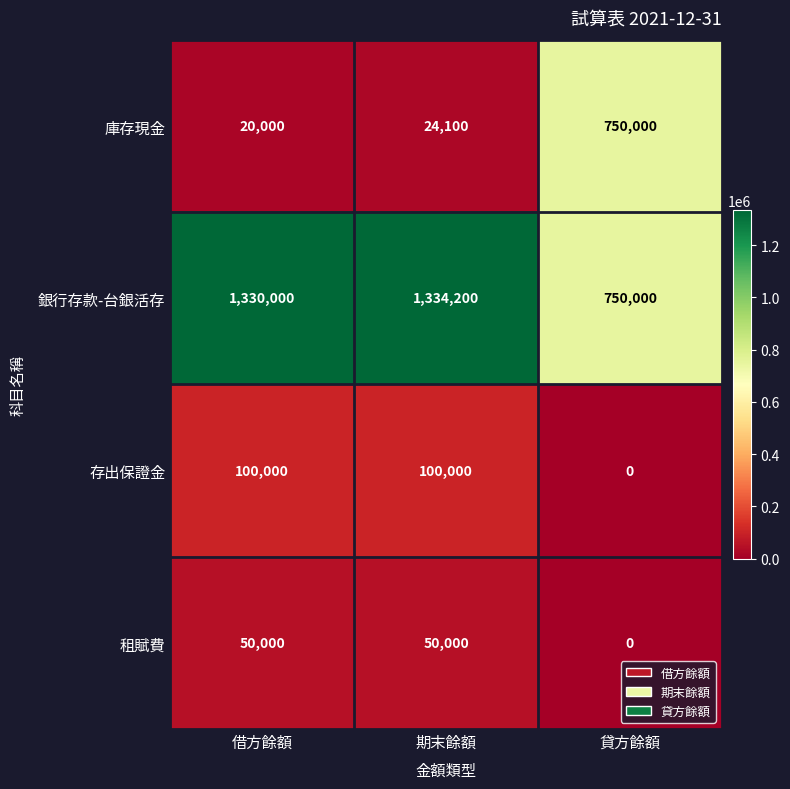

What is the sum of all 租賦費 values?

100000